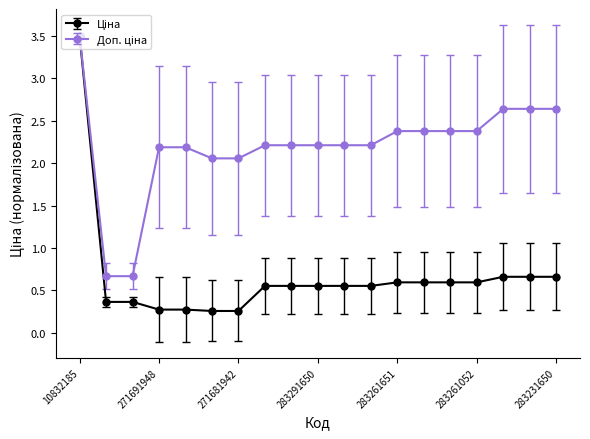

What is the maximum value shown in the chart?

3.5